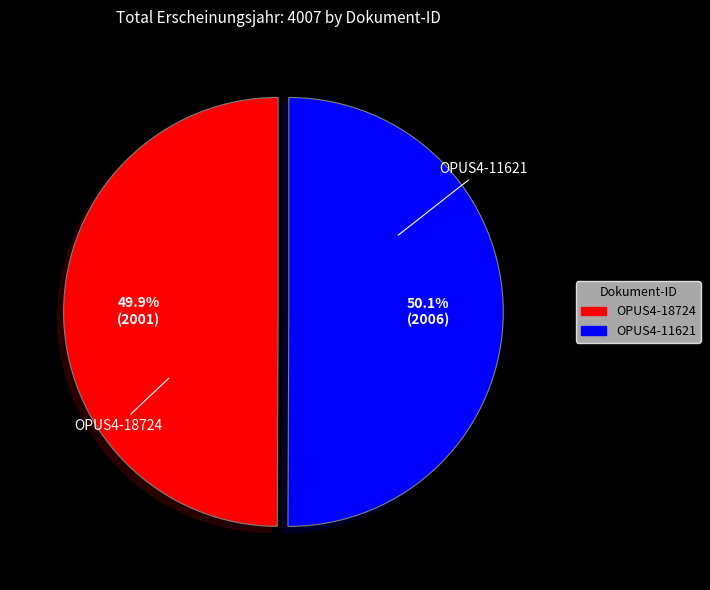

True or false: OPUS4-18724 accounts for 50% of the total.

True